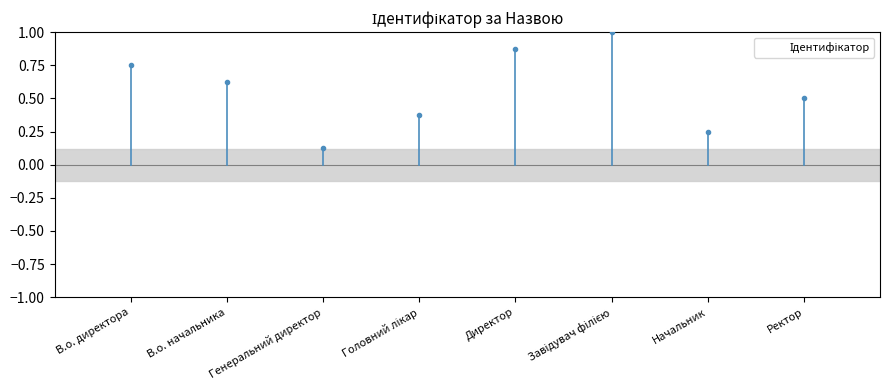

What is the change in value from Директор to Ректор?

-0.4